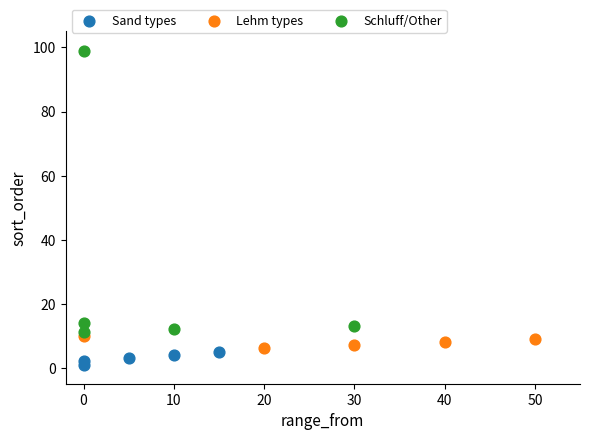

Which series contains the highest Y value?

Schluff/Other